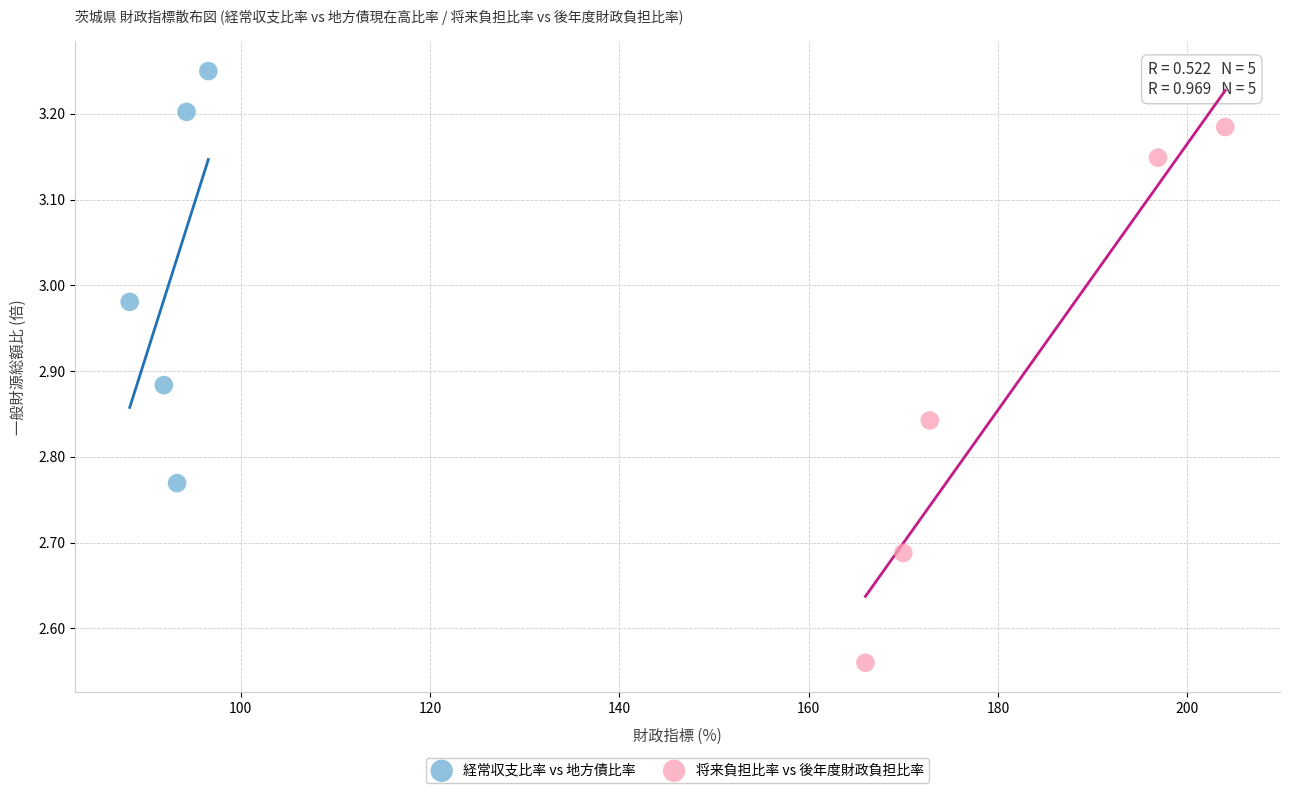

Which series has the widest spread of Y values?

将来負担比率 vs 後年度財政負担比率